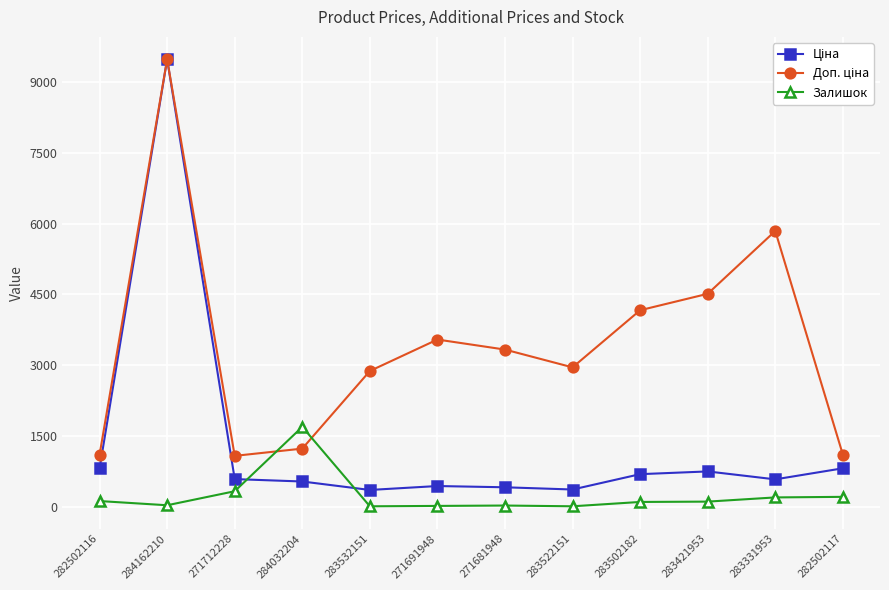

At which category does Залишок reach its first local valley?

284162210